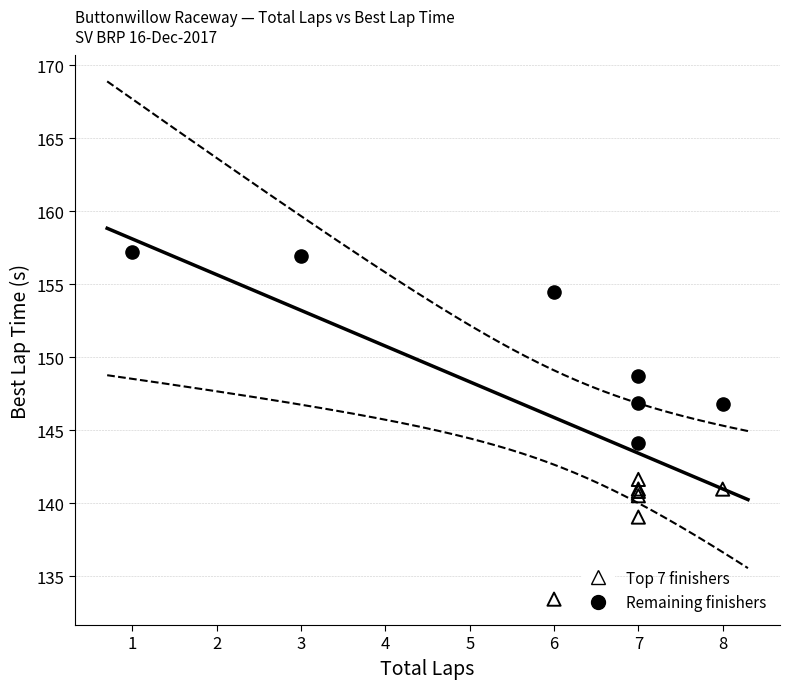

What are all the series names shown in the legend?

Top 7 finishers, Remaining finishers